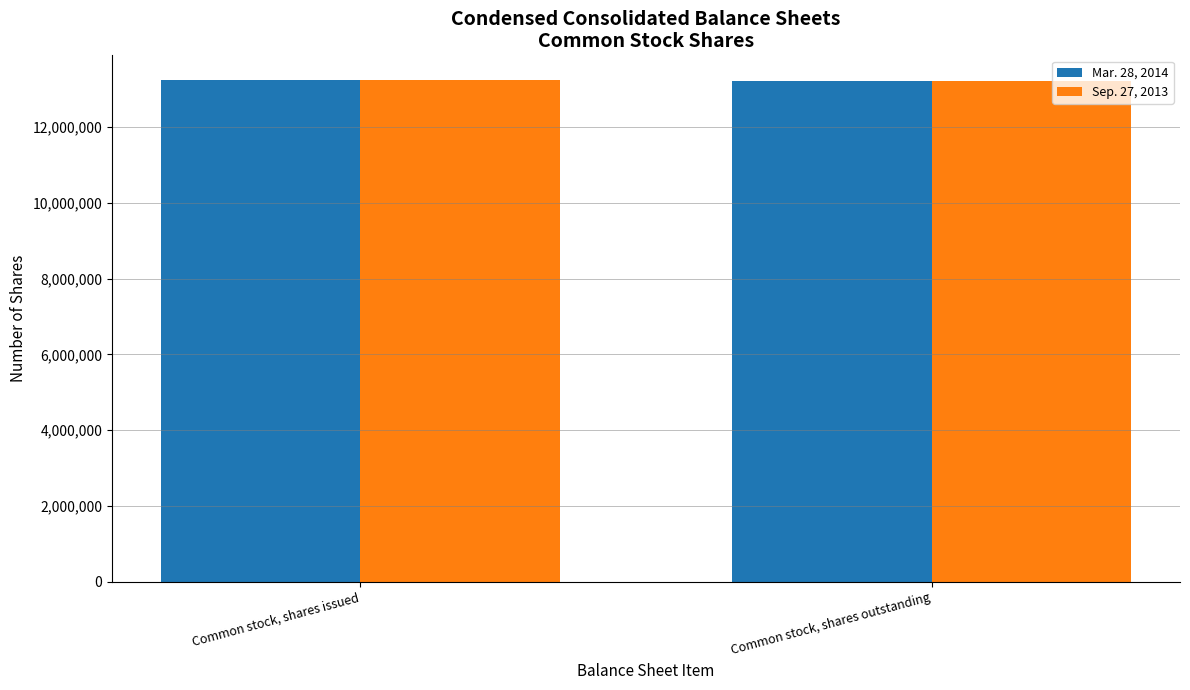

List the labels in order of Mar. 28, 2014 value, smallest first.

Common stock, shares outstanding, Common stock, shares issued